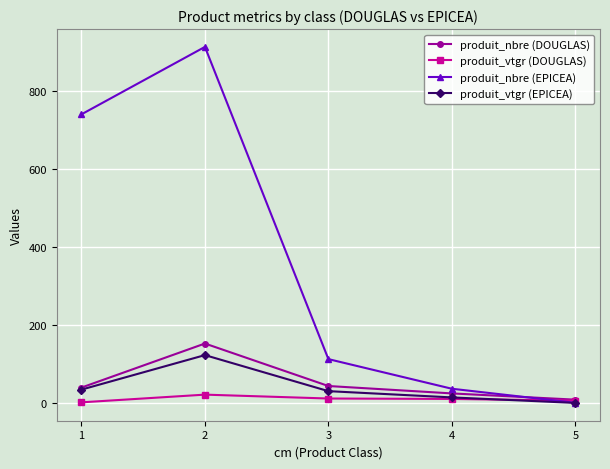

How many data points in produit_nbre (DOUGLAS) are less than 40?

2